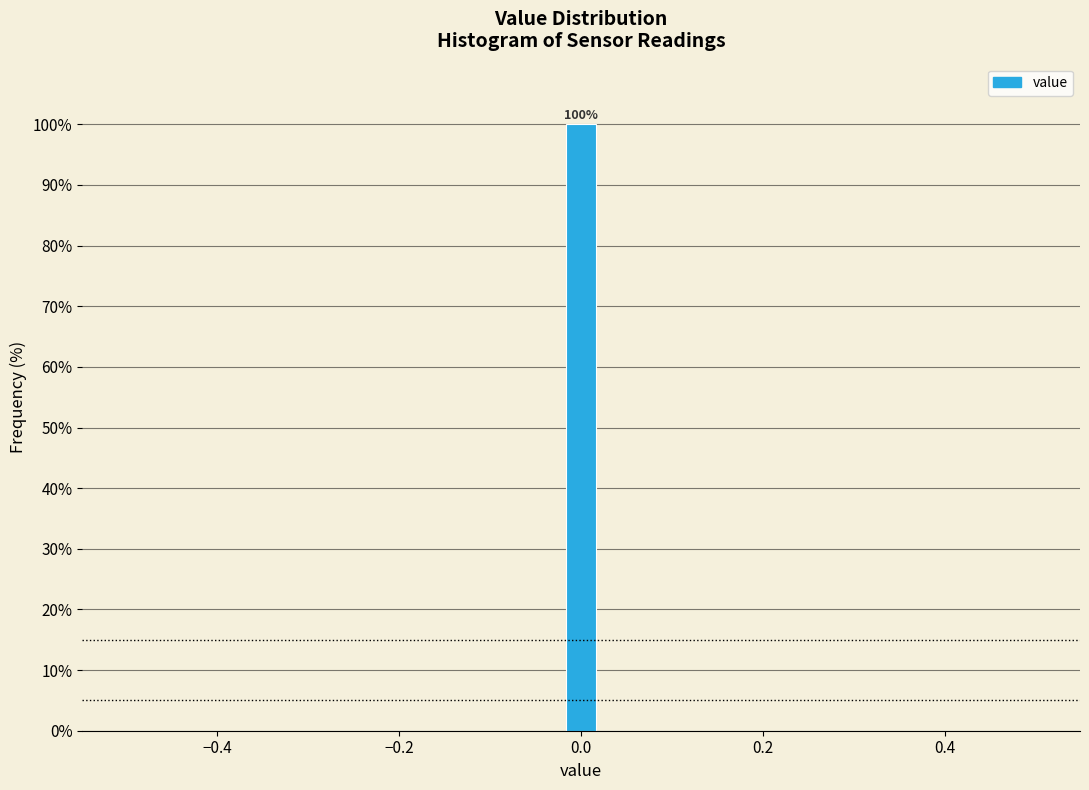

Around what value on the x-axis is the tallest bar? Give the approximate position of its centre, as read against the axis.

0.00